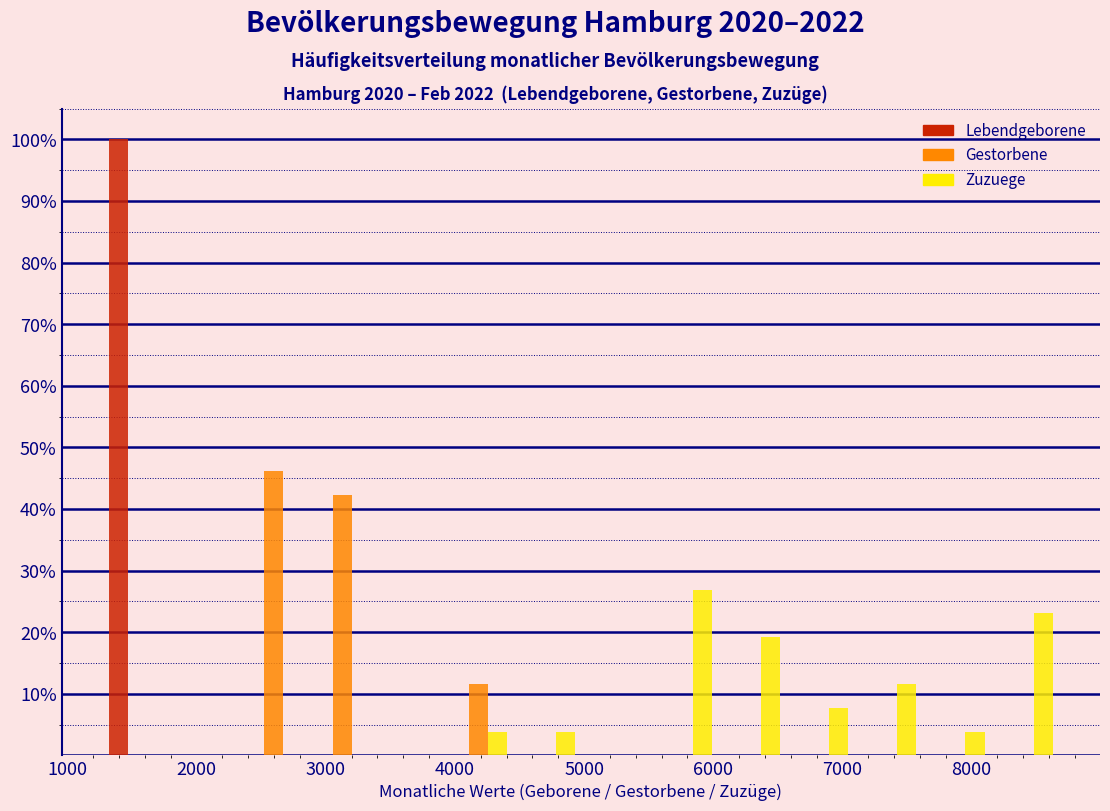

Reading left to right, transcribe this chart: for each range on the x-axis, give the height of each series' bar. Neither the bar edges nor the heights are printed on the chart, so give them approximately, as read against the axes.

1300 to 1800: Lebendgeborene=100	Gestorbene=0	Zuzuege=0
1800 to 2300: Lebendgeborene=0	Gestorbene=0	Zuzuege=0
2300 to 2900: Lebendgeborene=0	Gestorbene=46	Zuzuege=0
2900 to 3400: Lebendgeborene=0	Gestorbene=42	Zuzuege=0
3400 to 3900: Lebendgeborene=0	Gestorbene=0	Zuzuege=0
3900 to 4400: Lebendgeborene=0	Gestorbene=12	Zuzuege=4
4400 to 5000: Lebendgeborene=0	Gestorbene=0	Zuzuege=4
5000 to 5500: Lebendgeborene=0	Gestorbene=0	Zuzuege=0
5500 to 6000: Lebendgeborene=0	Gestorbene=0	Zuzuege=27
6000 to 6600: Lebendgeborene=0	Gestorbene=0	Zuzuege=19
6600 to 7100: Lebendgeborene=0	Gestorbene=0	Zuzuege=8
7100 to 7600: Lebendgeborene=0	Gestorbene=0	Zuzuege=12
7600 to 8100: Lebendgeborene=0	Gestorbene=0	Zuzuege=4
8100 to 8700: Lebendgeborene=0	Gestorbene=0	Zuzuege=23